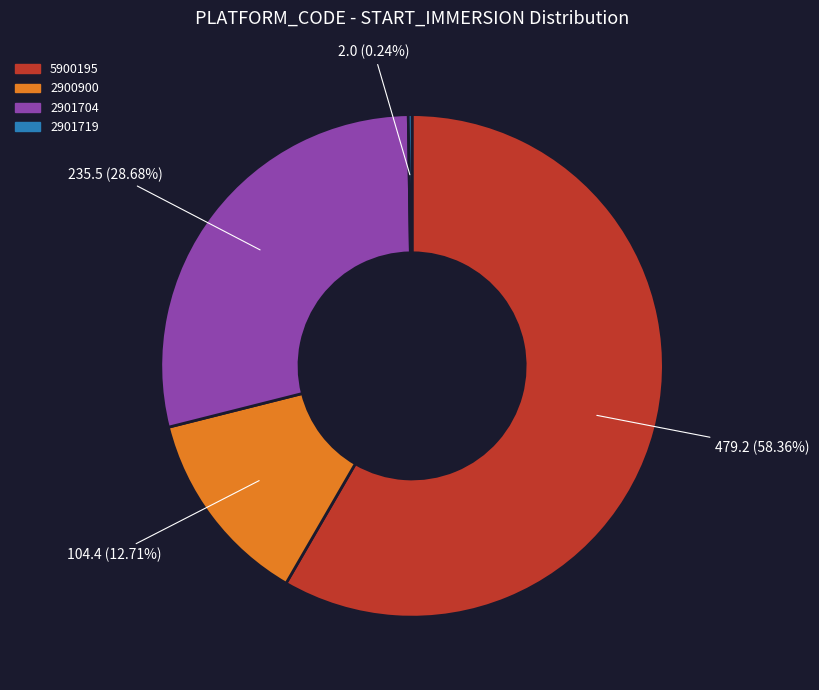

Is it true that 2901704 is 41% of the pie?

False